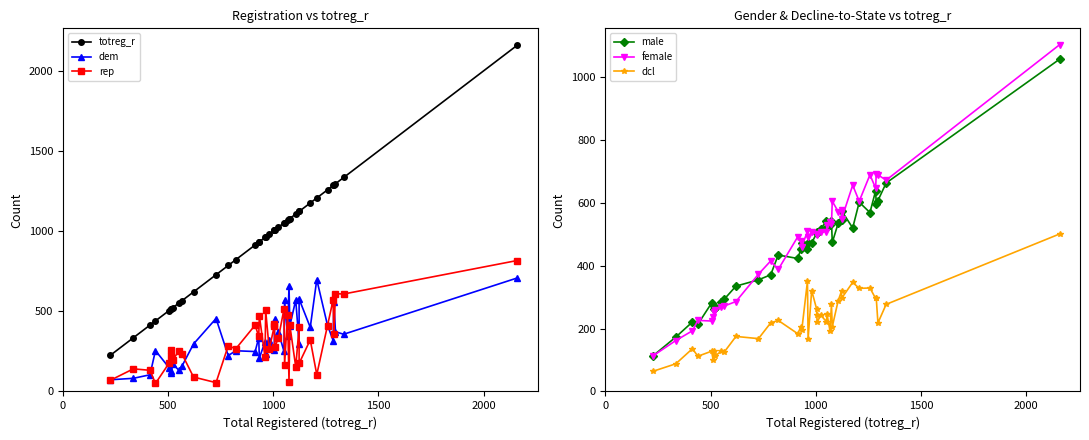

What is the value of the rep point at the 29th from the left?

413